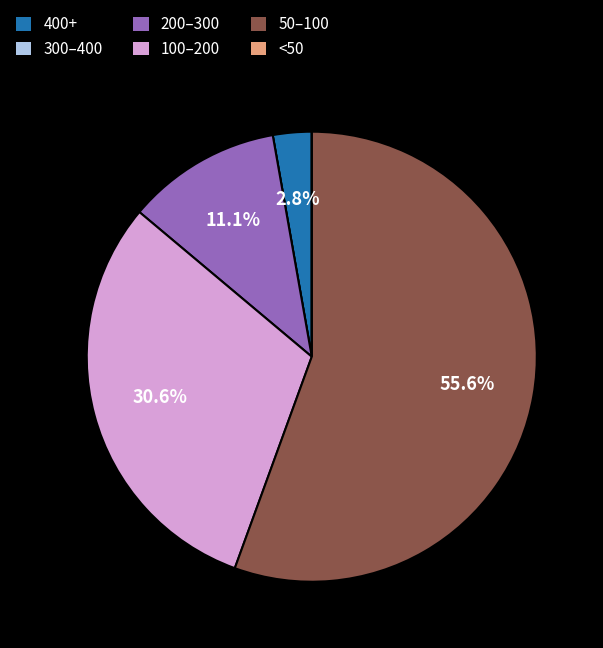

Do 200–300 and 400+ together represent more than half of the pie?

No